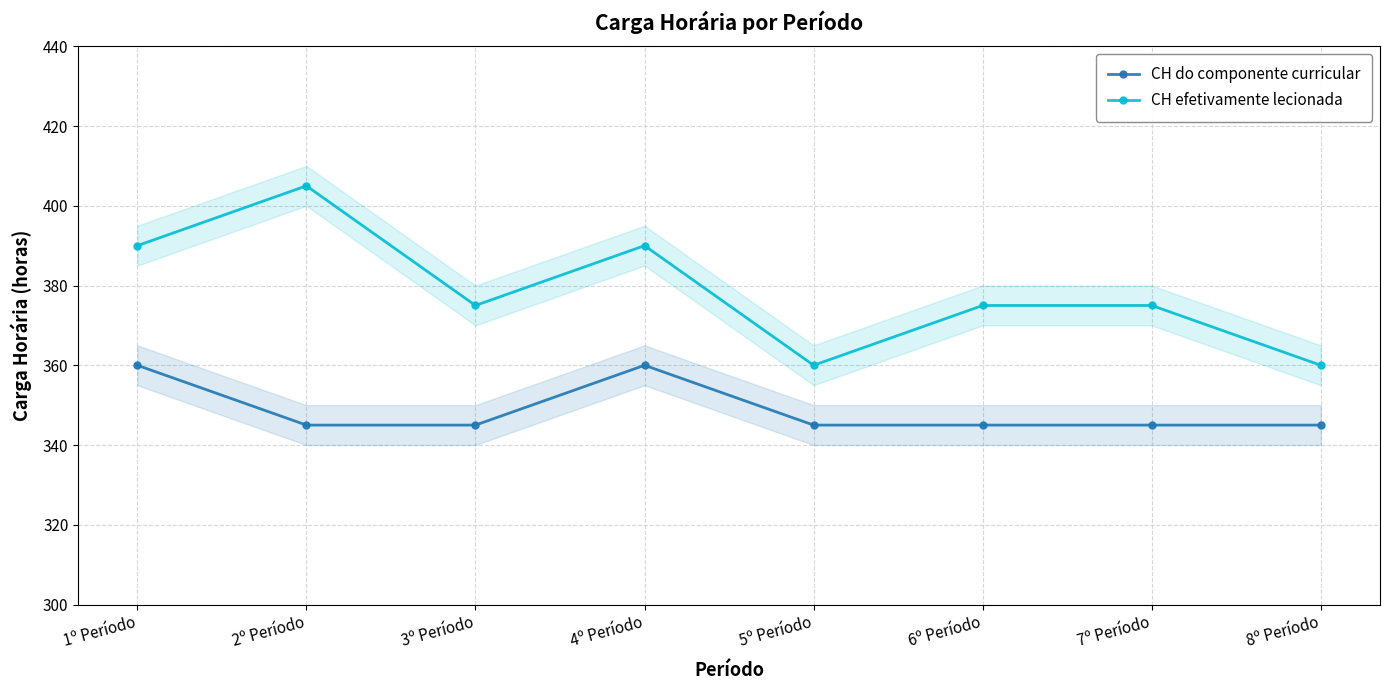

What is the difference between the maximum and second lowest values in the CH do componente curricular series?

15